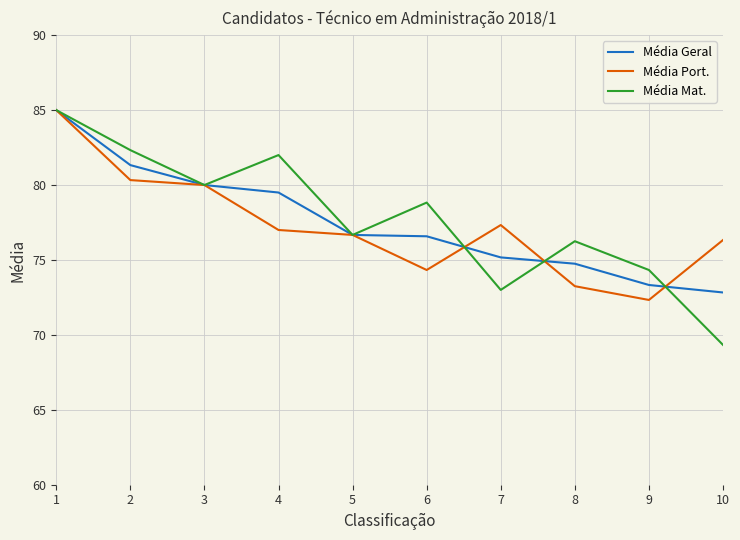

Which series has the widest spread of values?

Média Mat.